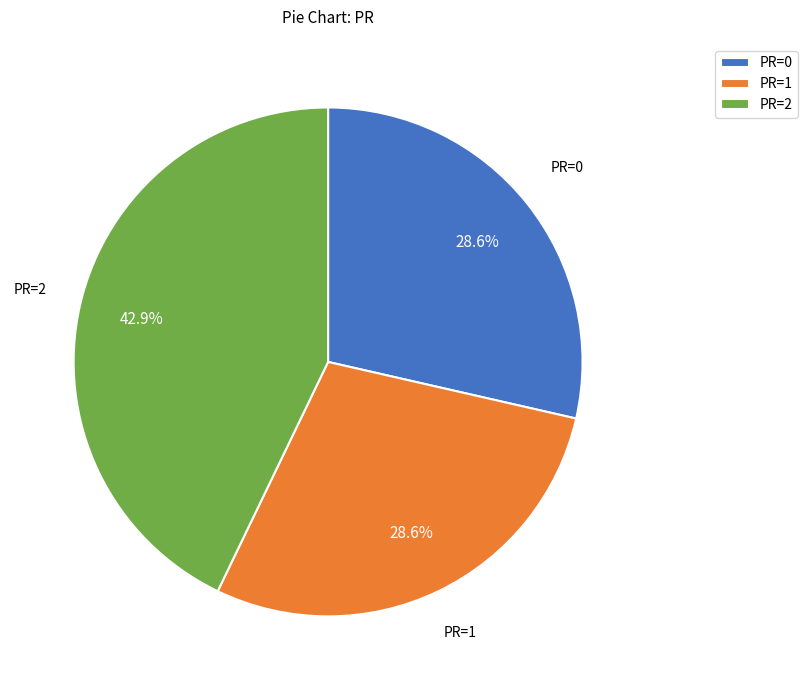

Which category has the biggest portion of the pie?

PR=2